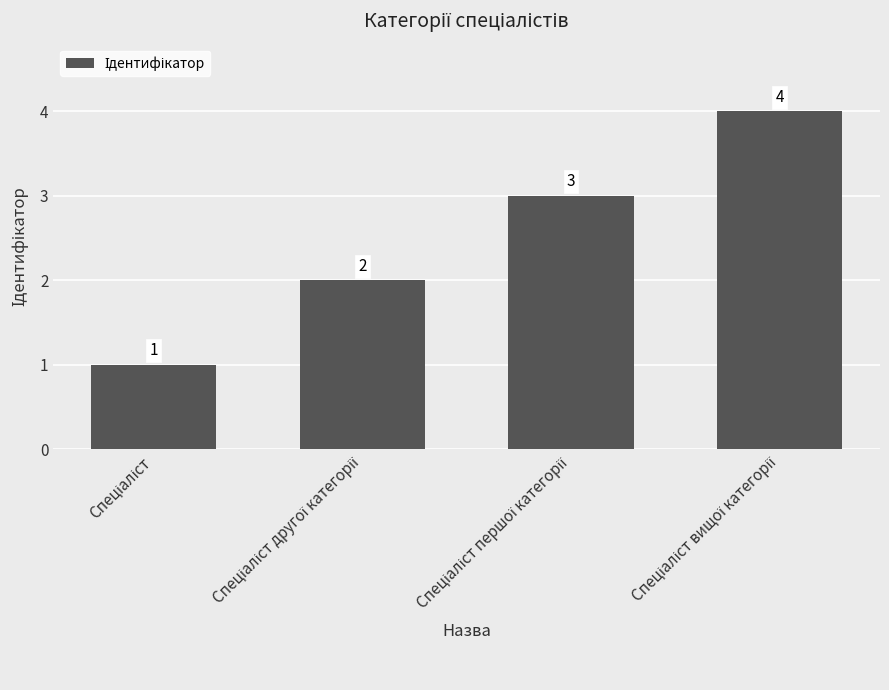

What is the sum of all values?

10